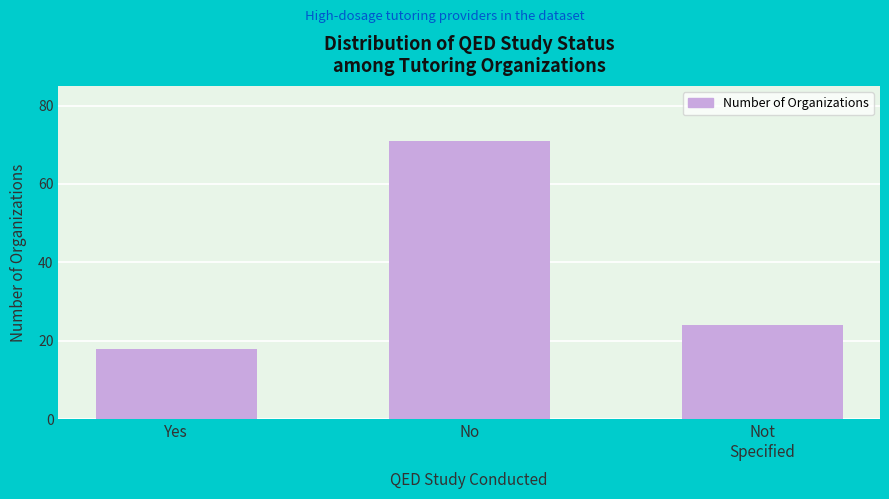

Reading right to left, list all the values displayed in this chart.

24	71	18